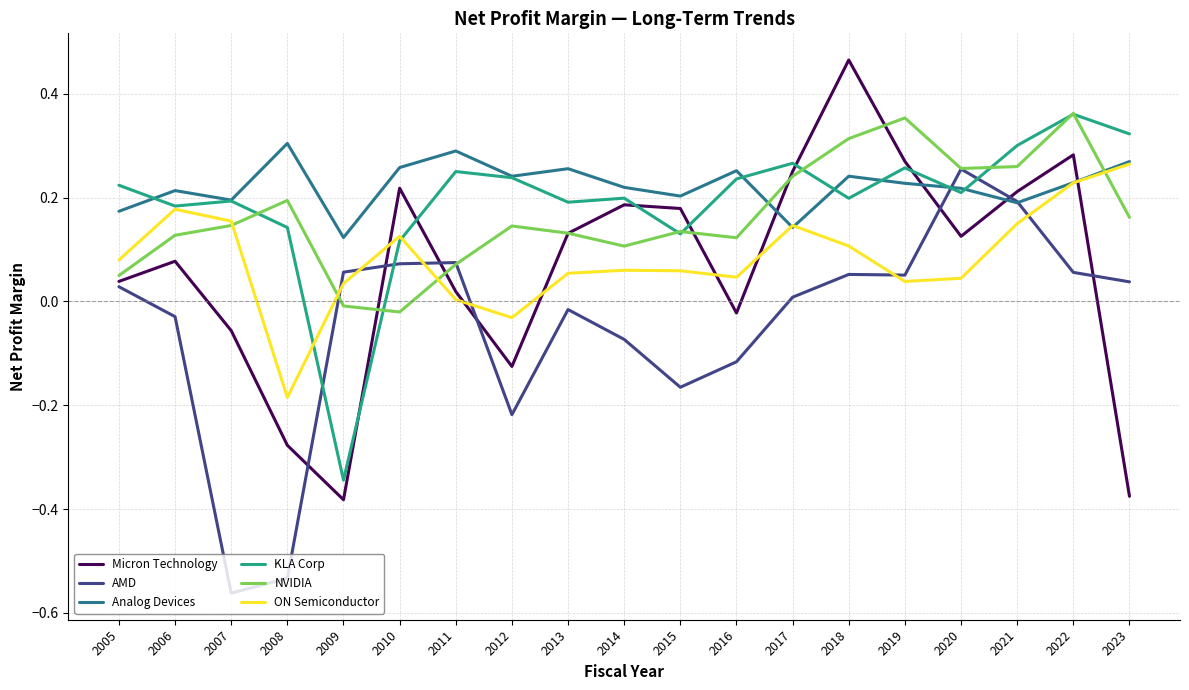

Which series changed the most between 2015 and 2023?

Micron Technology